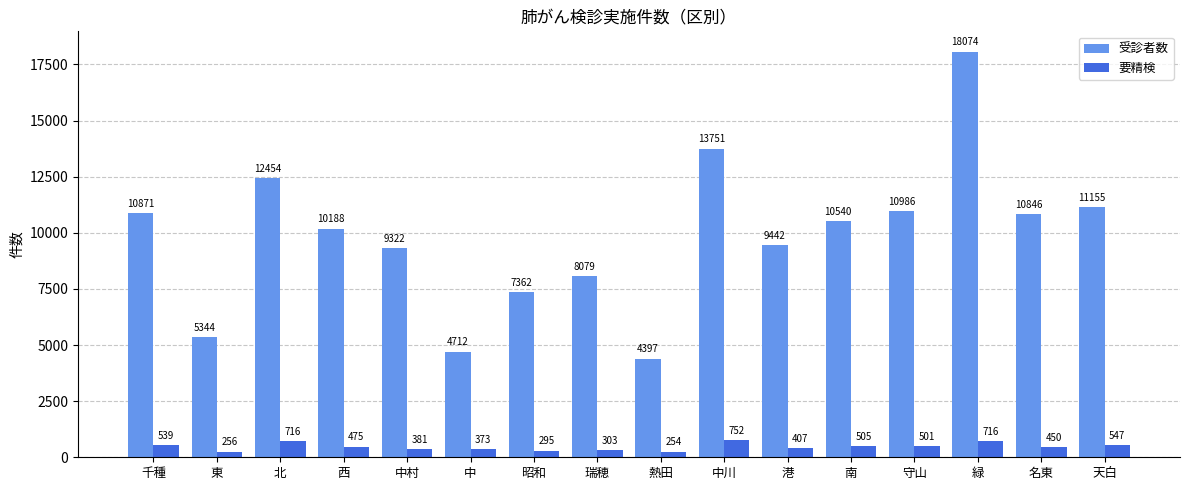

What is the label of the 13th bar from the right?

西